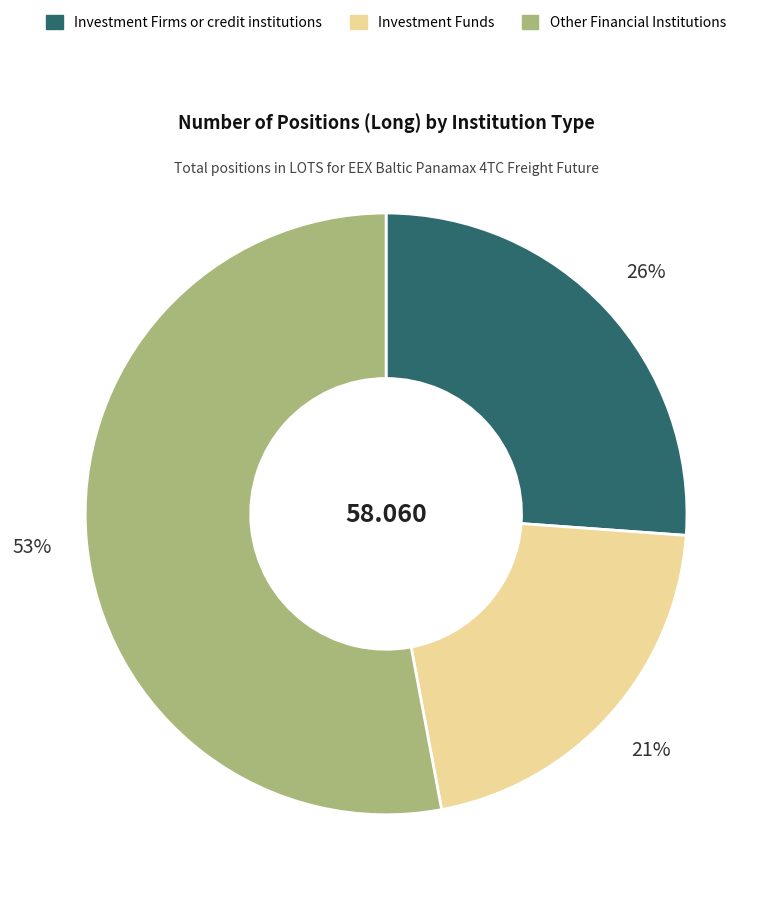

Combined, do Investment Firms or credit institutions and Other Financial Institutions account for over 50%?

Yes